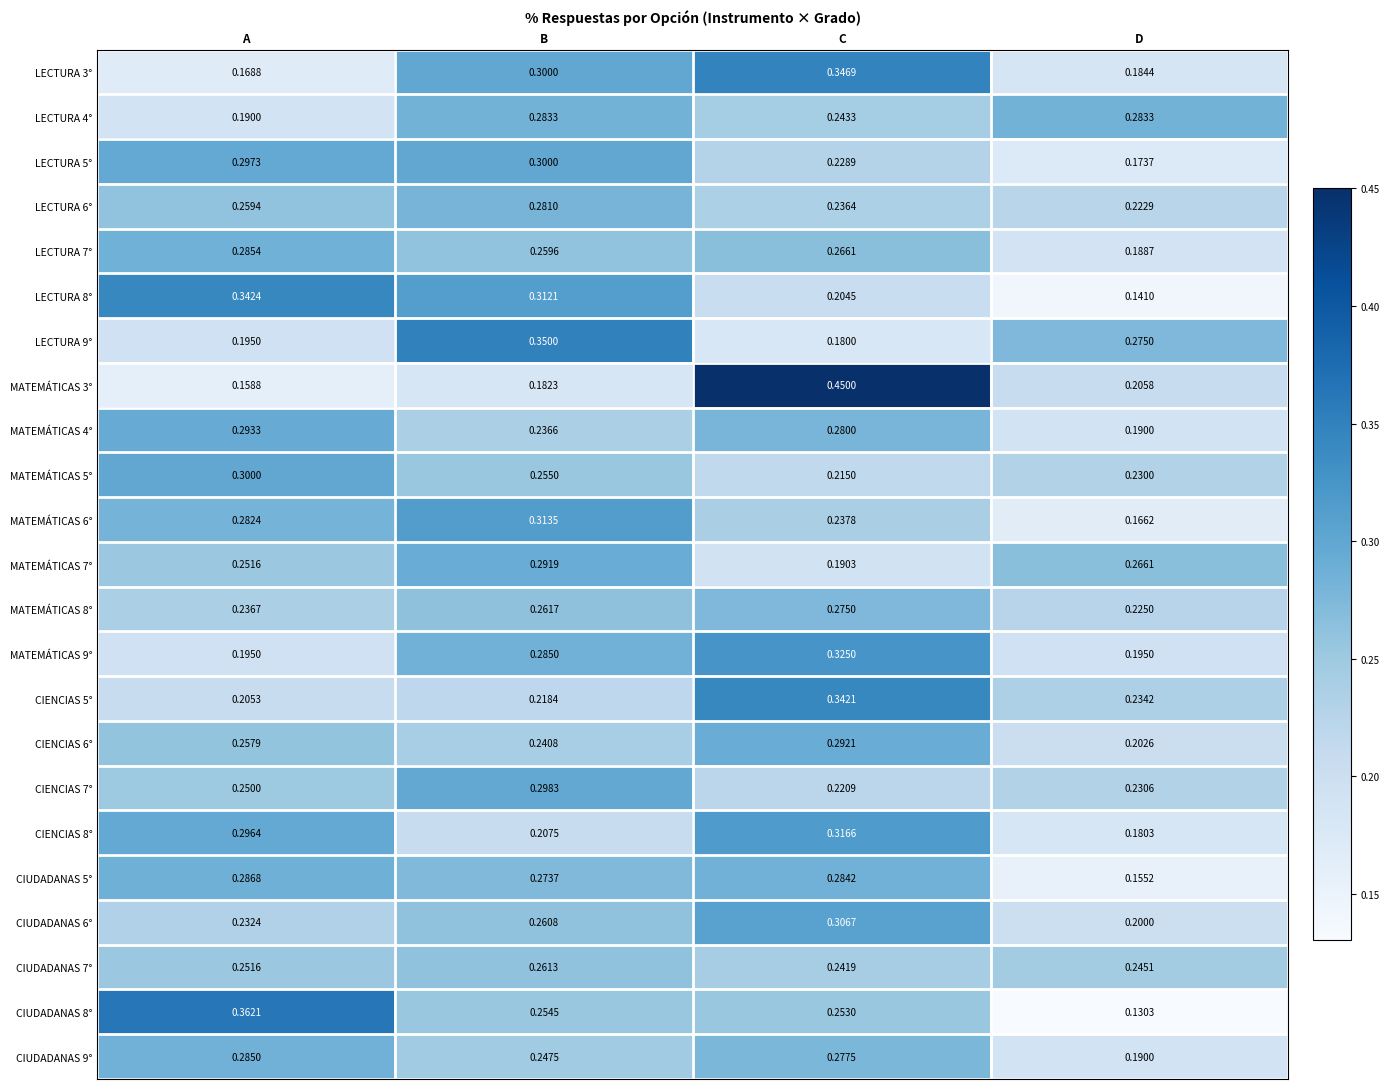

Which series has the largest range (max minus min)?

MATEMÁTICAS 3°